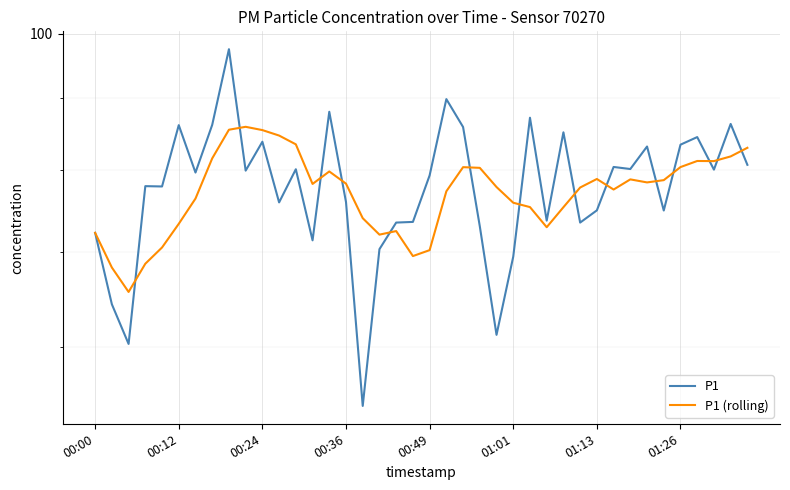

Reading left to right, list all the values displayed in this chart.

P1: 72.2	64.3	60.3	78.0	77.9	86.1	79.7	86.2	97.5	80.0	83.8	75.9	80.2	71.4	88.0	76.0	54.5	70.3	73.5	73.5	79.3	89.9	85.9	73.0	61.2	69.5	87.2	73.7	85.1	73.5	75.0	80.5	80.2	83.2	74.9	83.4	84.5	80.1	86.3	80.7
P1 (rolling): 72.2	68.3	65.6	68.7	70.5	73.3	76.4	81.6	85.5	85.9	85.4	84.7	83.5	78.2	79.9	78.3	74.0	72.0	72.5	69.6	70.2	77.3	80.4	80.3	77.9	75.9	75.3	72.9	75.3	77.8	78.9	77.5	78.8	78.4	78.7	80.4	81.2	81.2	81.8	83.0